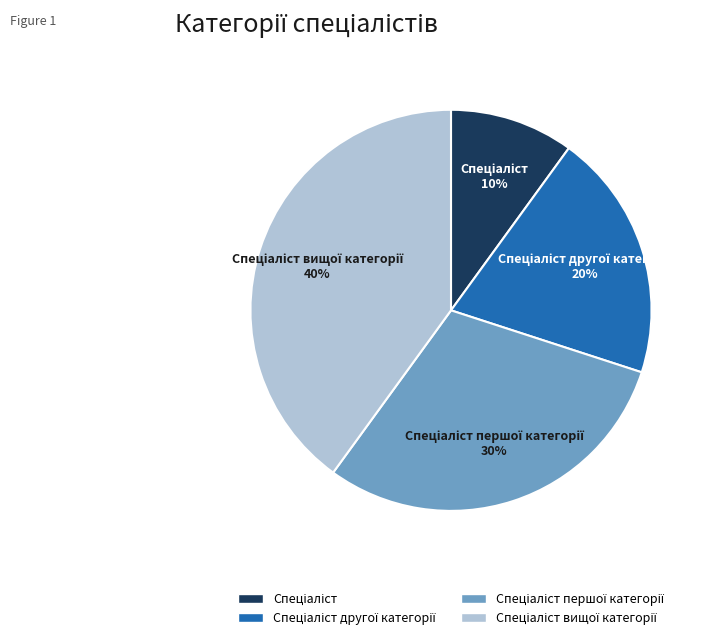

To the nearest percent, what is the average slice percentage?

25%